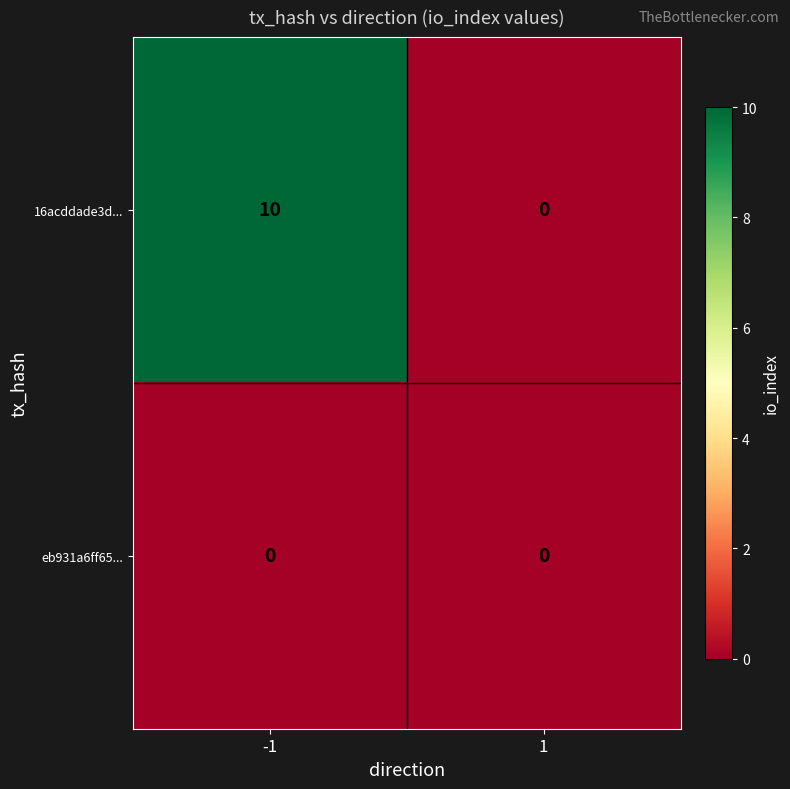

What value does the 16acddade3d... series have at -1, to the nearest 5?

10